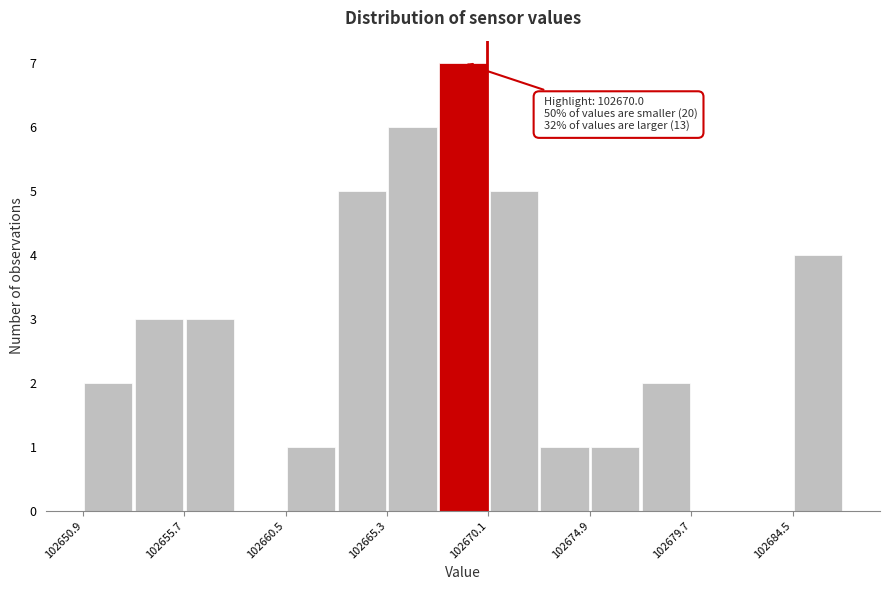

Over which range of the x-axis is the bar tallest?

102667.5 to 102670.0